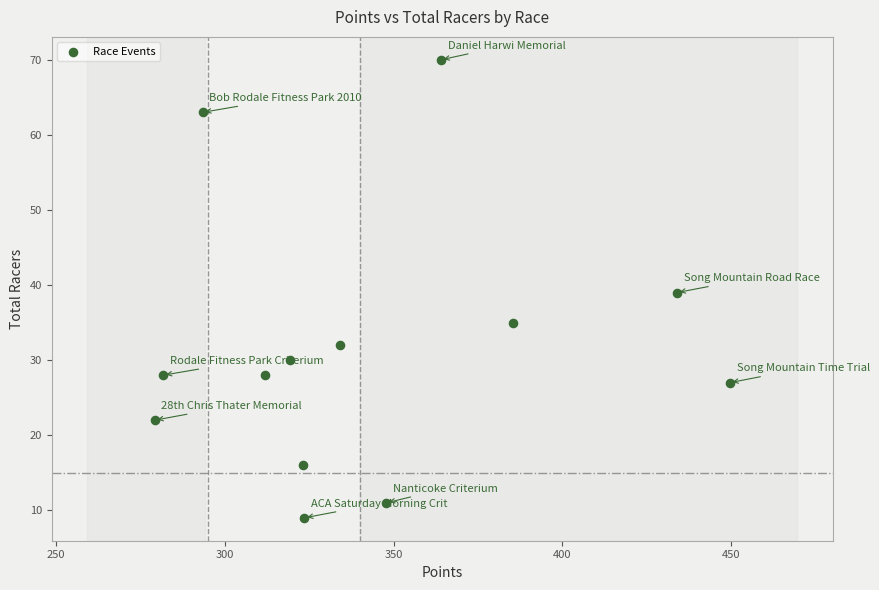

What is the range of Y values (max minus min)?

61